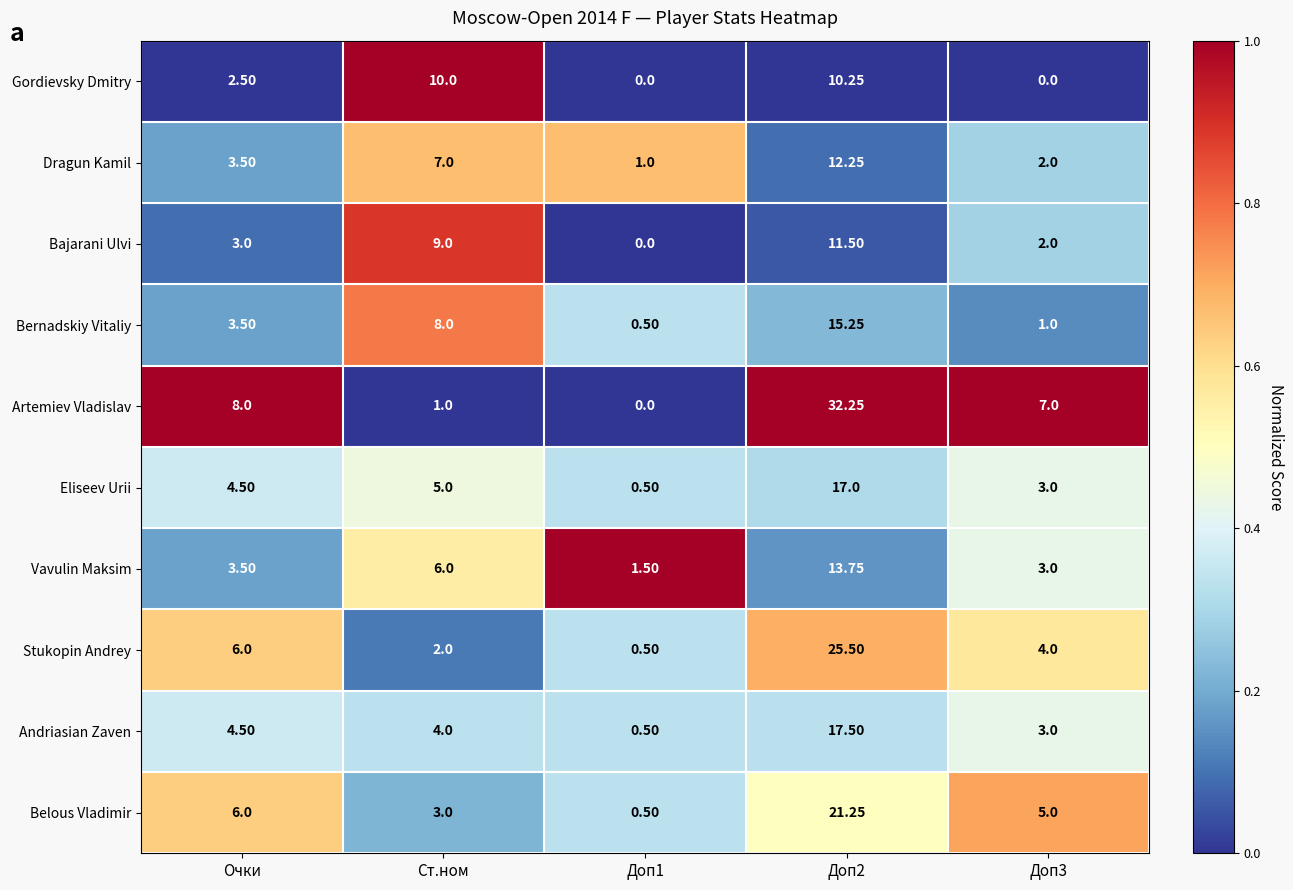

At how many categories does at least one series exceed 0?

5